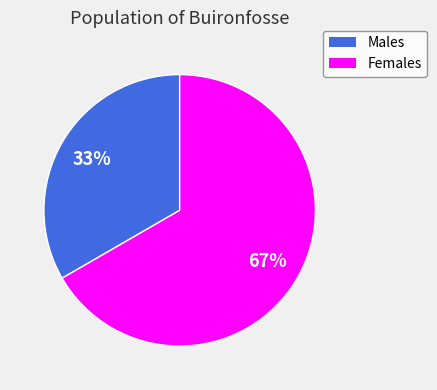

How many slices are in this pie chart?

2